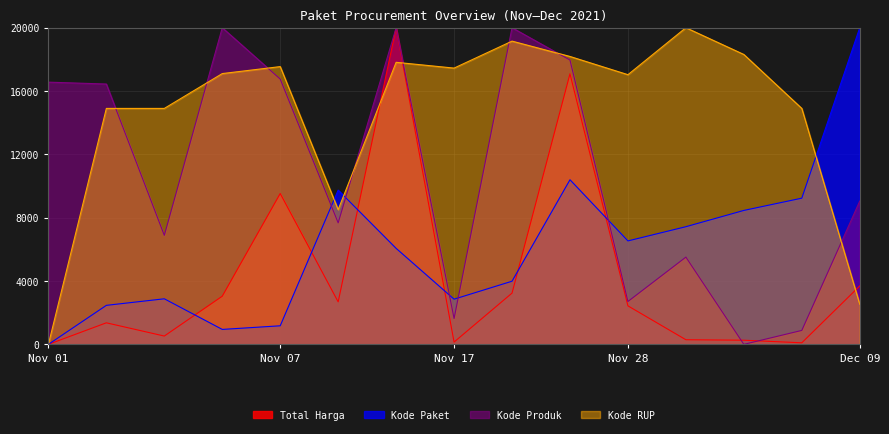

What are all the series names shown in the legend?

Total Harga, Kode Paket, Kode Produk, Kode RUP